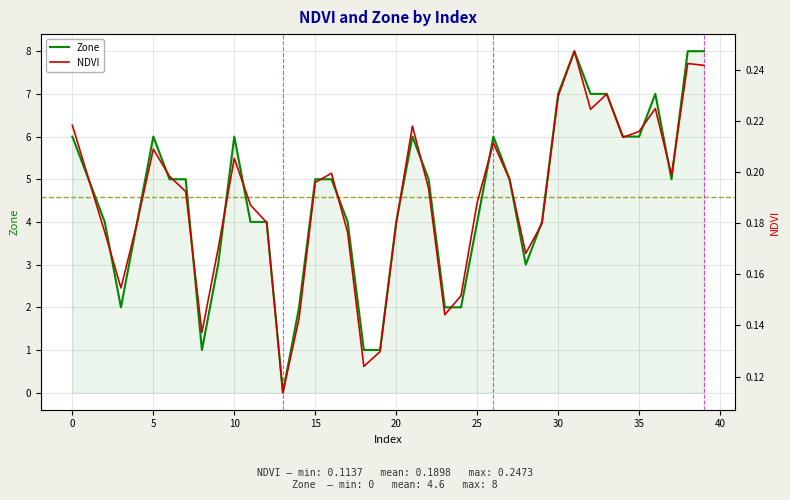

What is the value of the NDVI point at the 20th from the left?

0.1